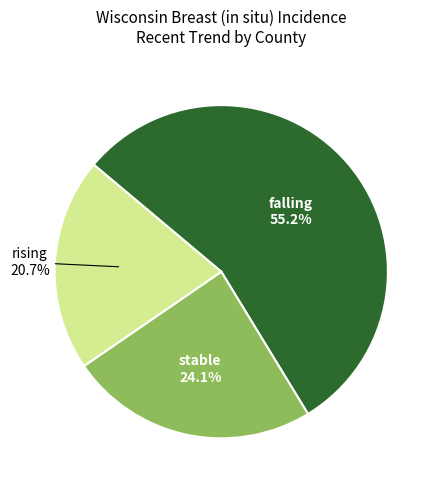

Does any single category account for the majority?

Yes